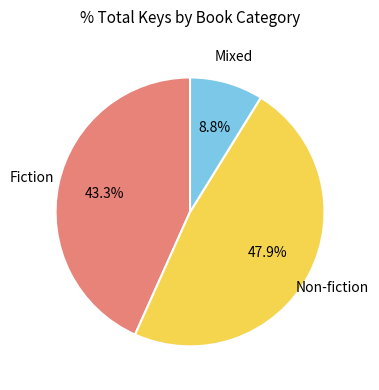

Is there a majority slice in this chart?

No